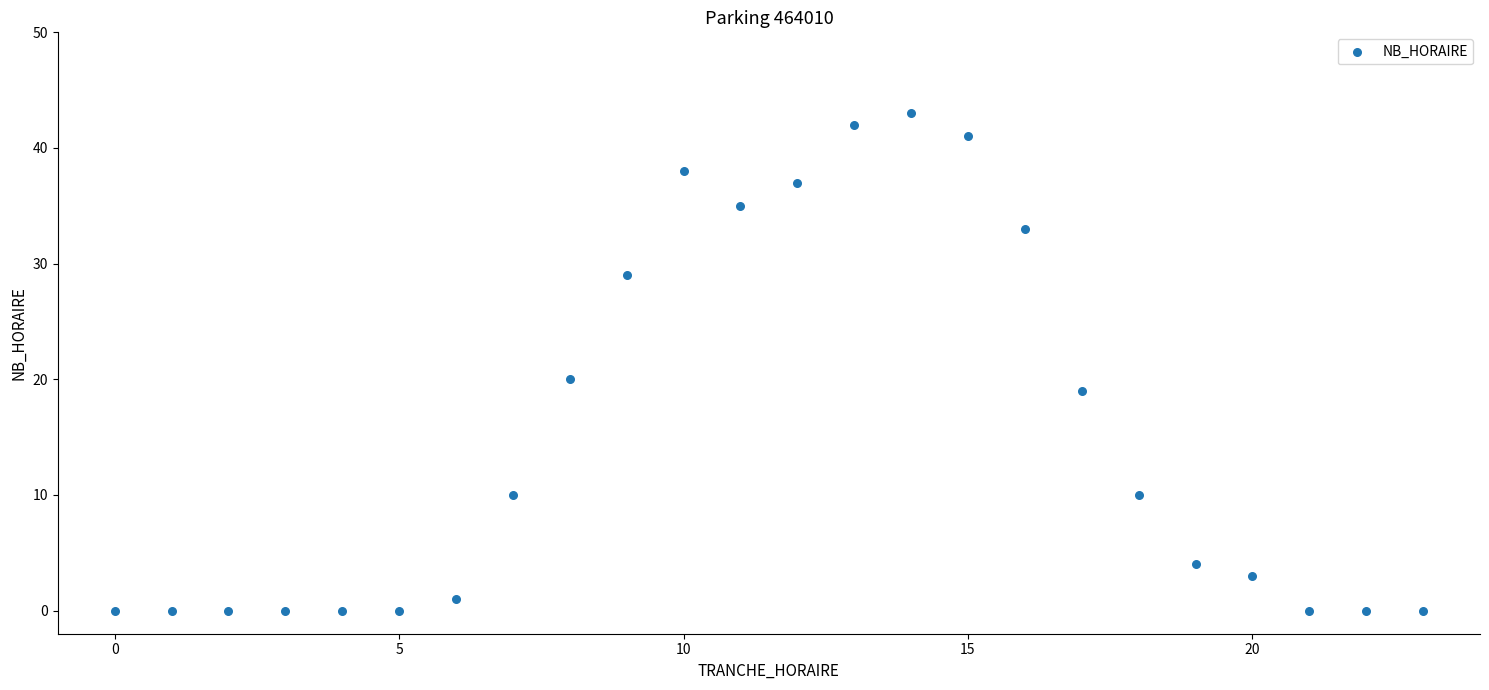

What Y value in the scatter plot is closest to 21?

20